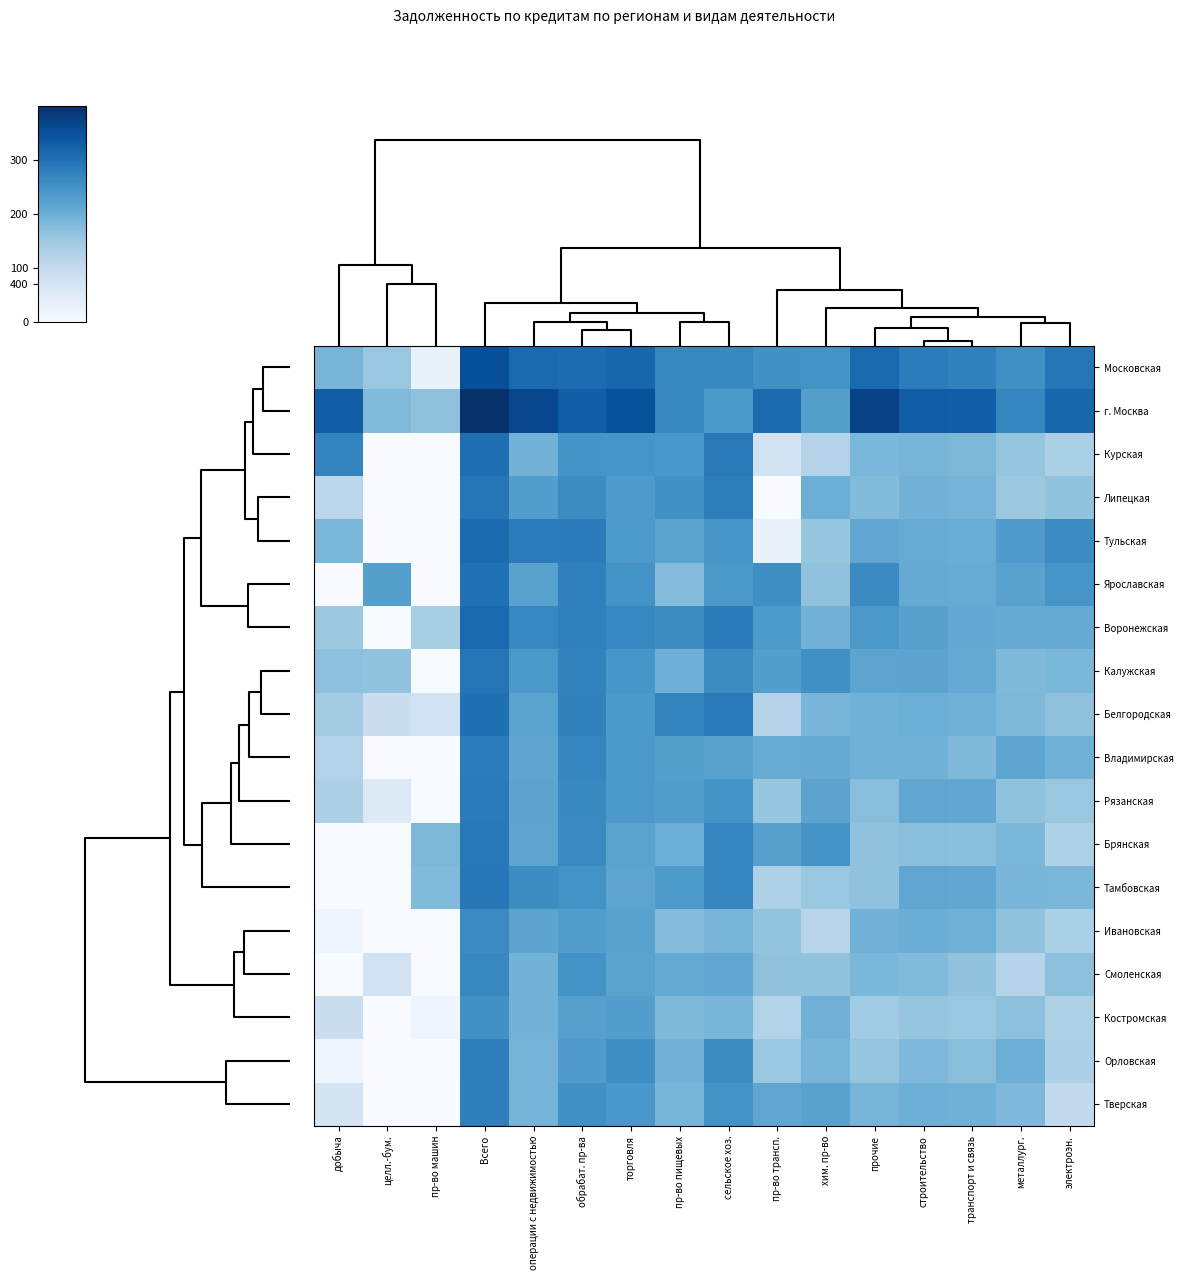

How many distinct data groups are displayed?

18